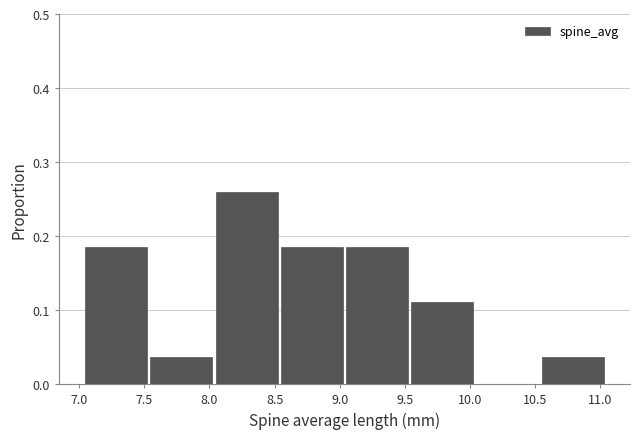

How tall is the bar that spans 8.55 to 9.05 on the x-axis? Neither the bar edges nor the heights are printed on the chart, so give them approximately, as read against the axes.

0.19